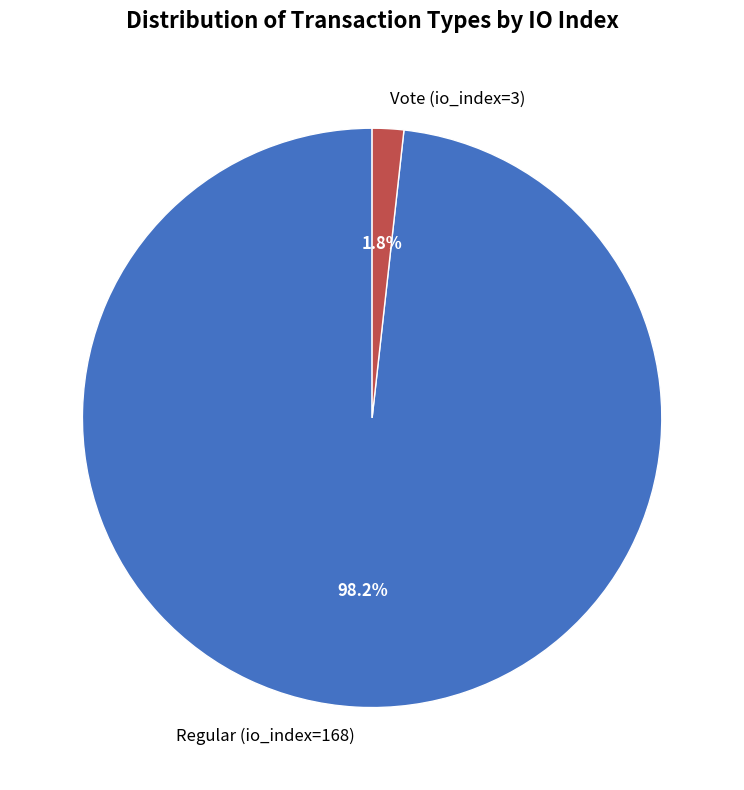

Which has a higher value, Vote (io_index=3) or Regular (io_index=168)?

Regular (io_index=168)